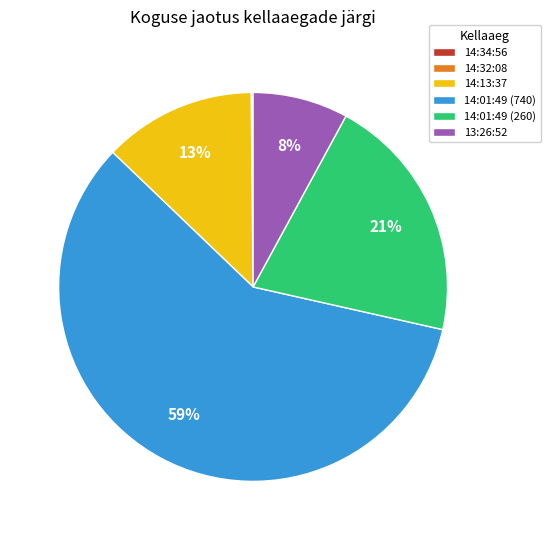

Is there any slice that represents more than half of the pie?

Yes